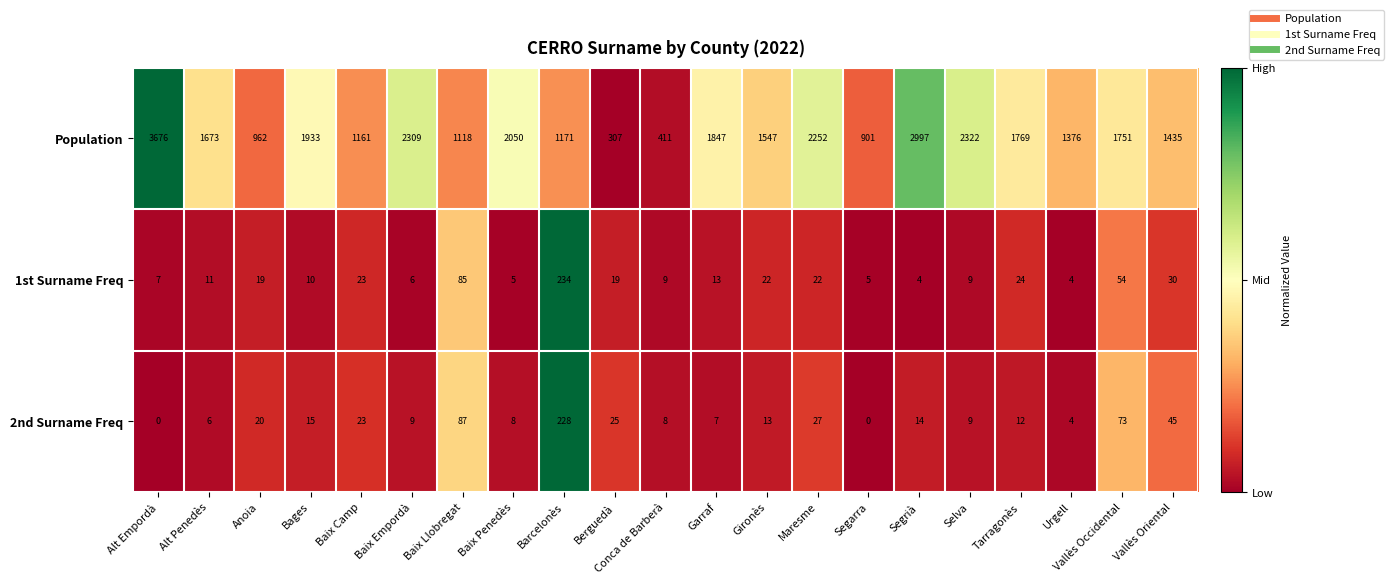

What is the difference between the maximum and second lowest values in the Population series?

3265